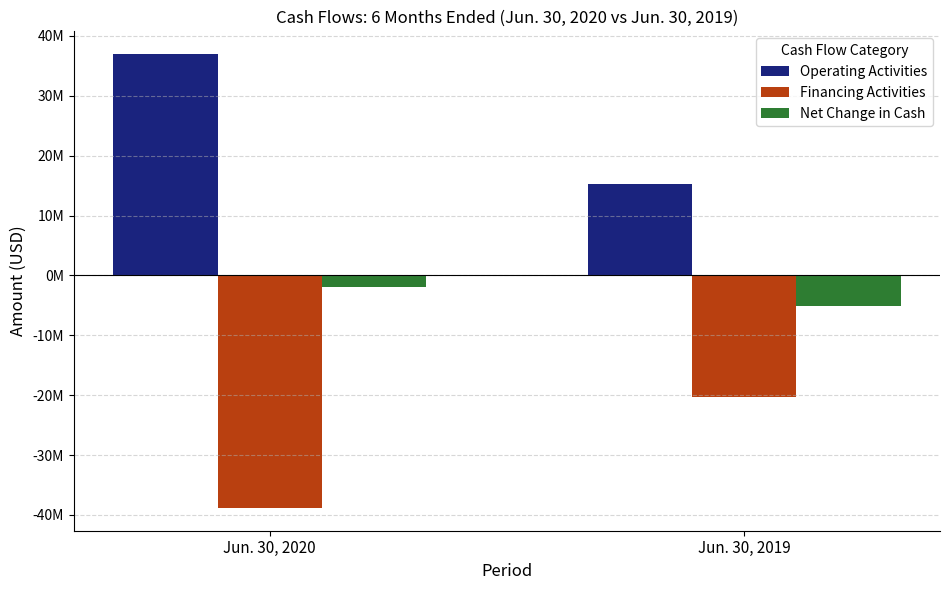

Is the value of Operating Activities at Jun. 30, 2020 greater than the value of Net Change in Cash at Jun. 30, 2020?

Yes